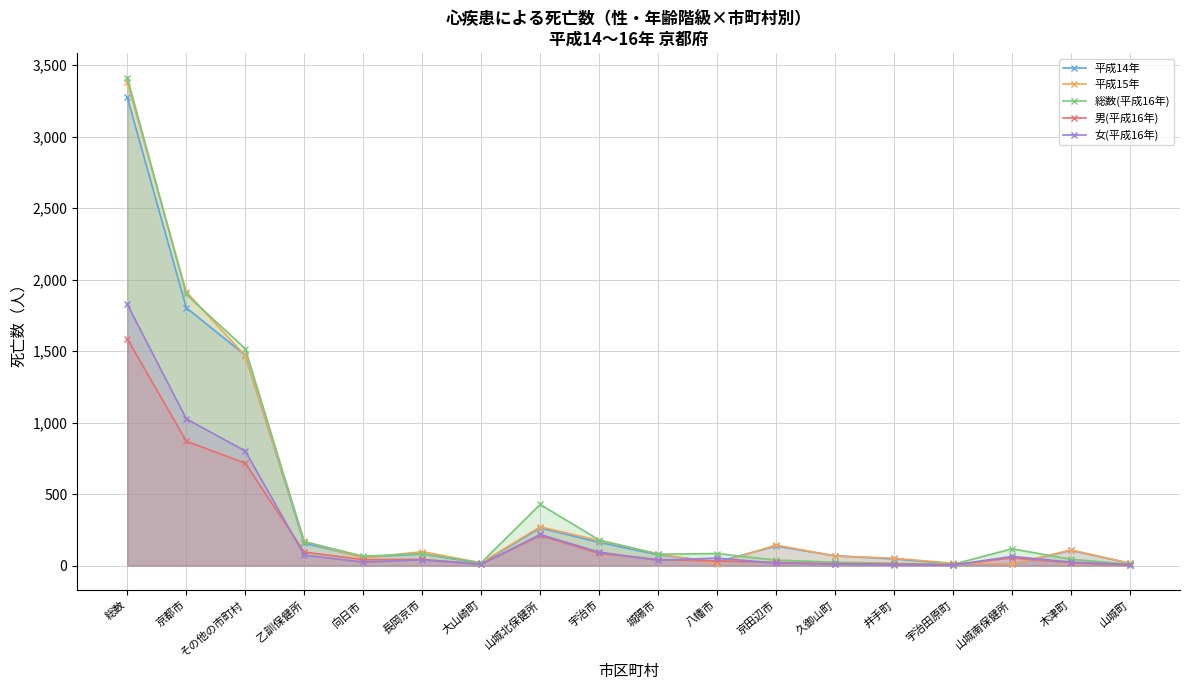

At 京田辺市, list the series in order from smallest to largest.

女(平成16年), 男(平成16年), 総数(平成16年), 平成14年, 平成15年